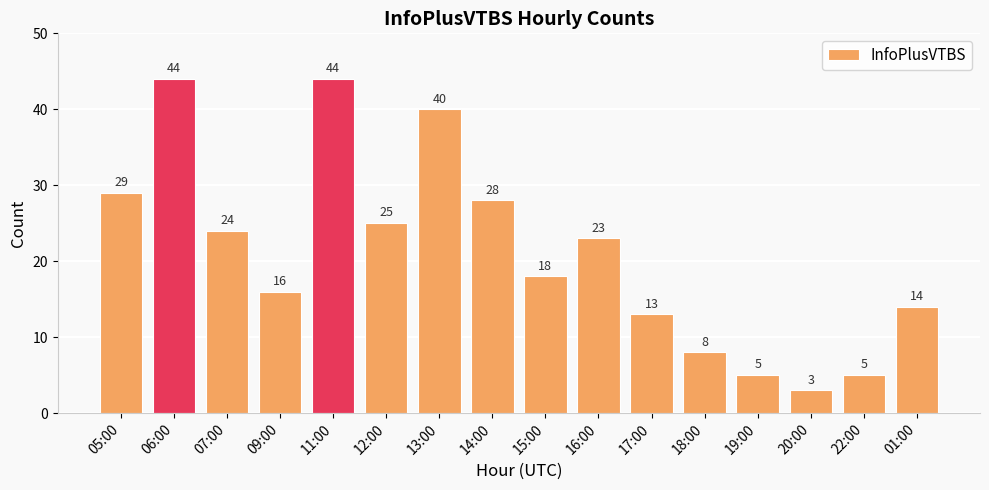

Approximately how many times larger is the value at 07:00 compared to 13:00?

0.6